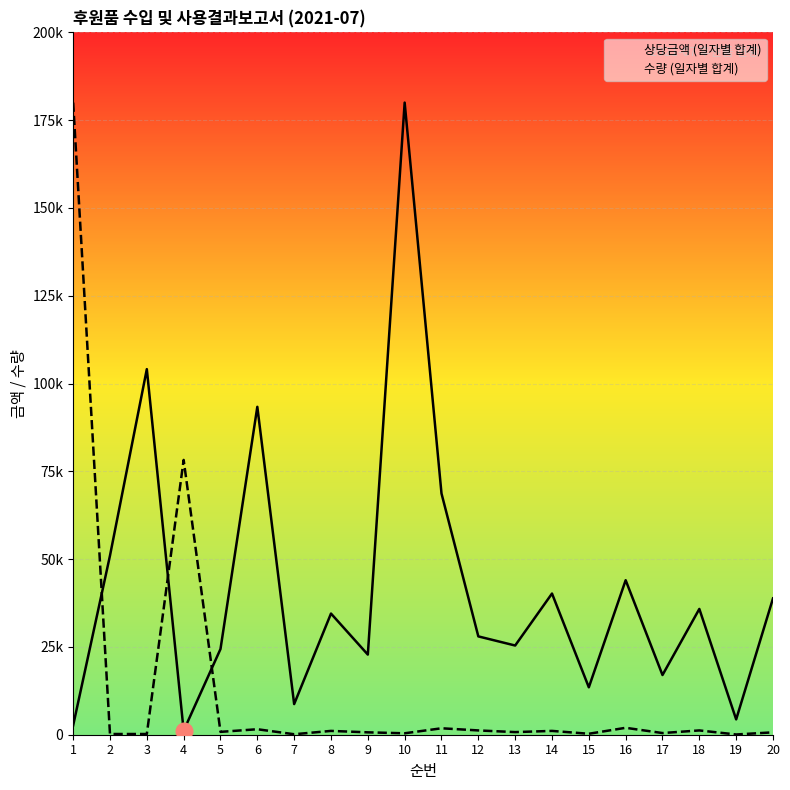

True or false: 상당금액 (일자별 합계) has a value of 45686.9 at 13.

False